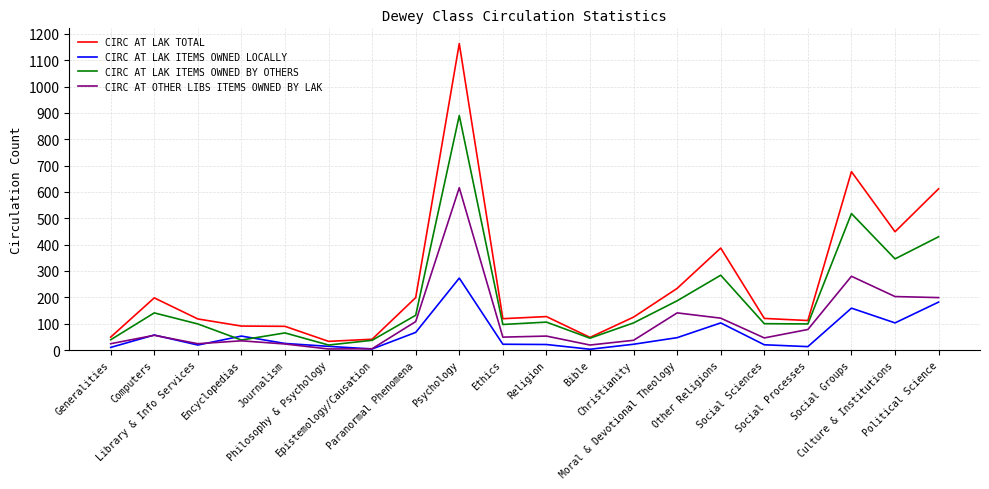

The CIRC AT LAK ITEMS OWNED LOCALLY series shows 21 at Religion. True or false?

True